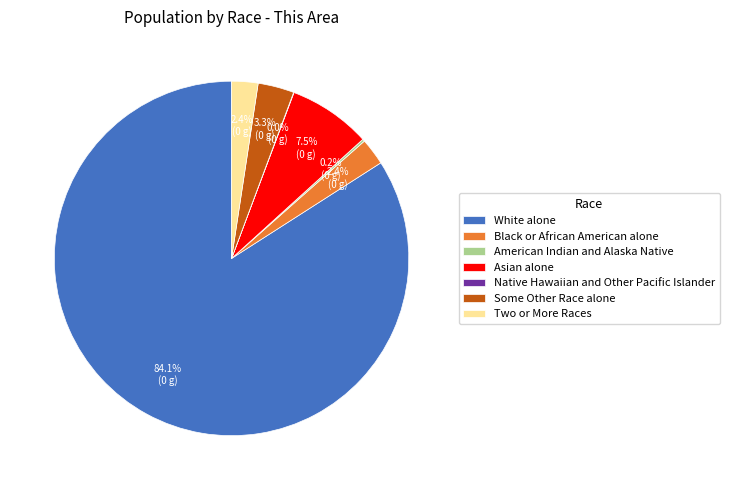

To the nearest percent, what is the average slice percentage?

14%